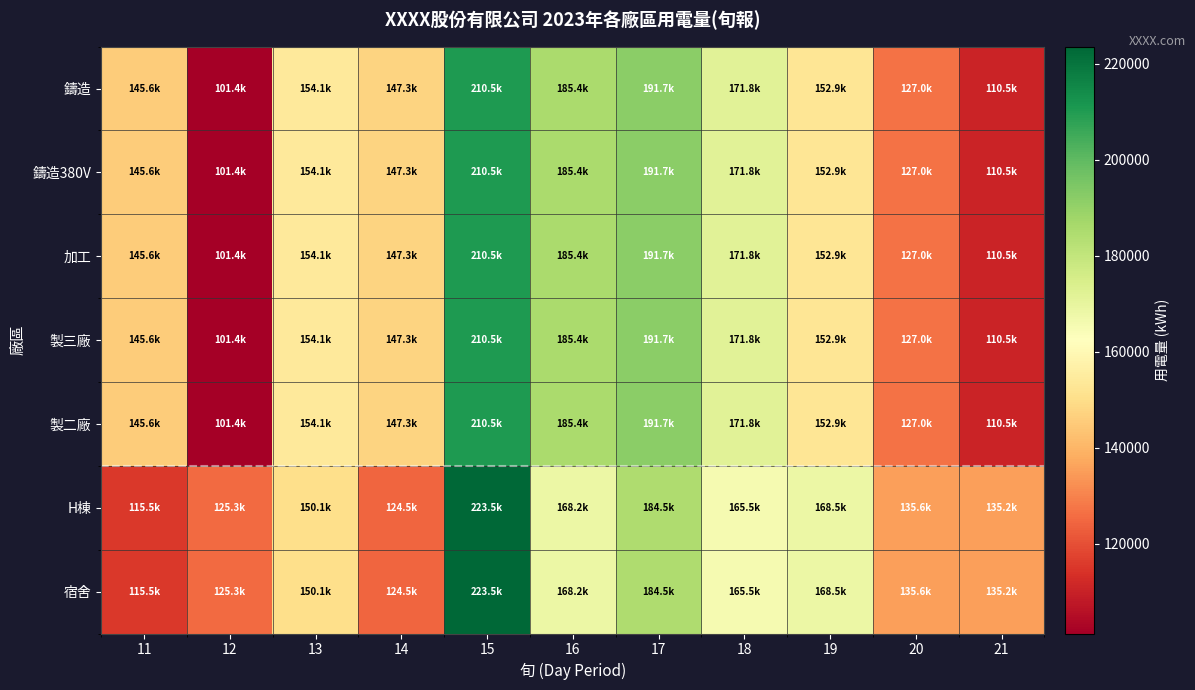

What is the spread (max minus min) of values at 11?

30039.6